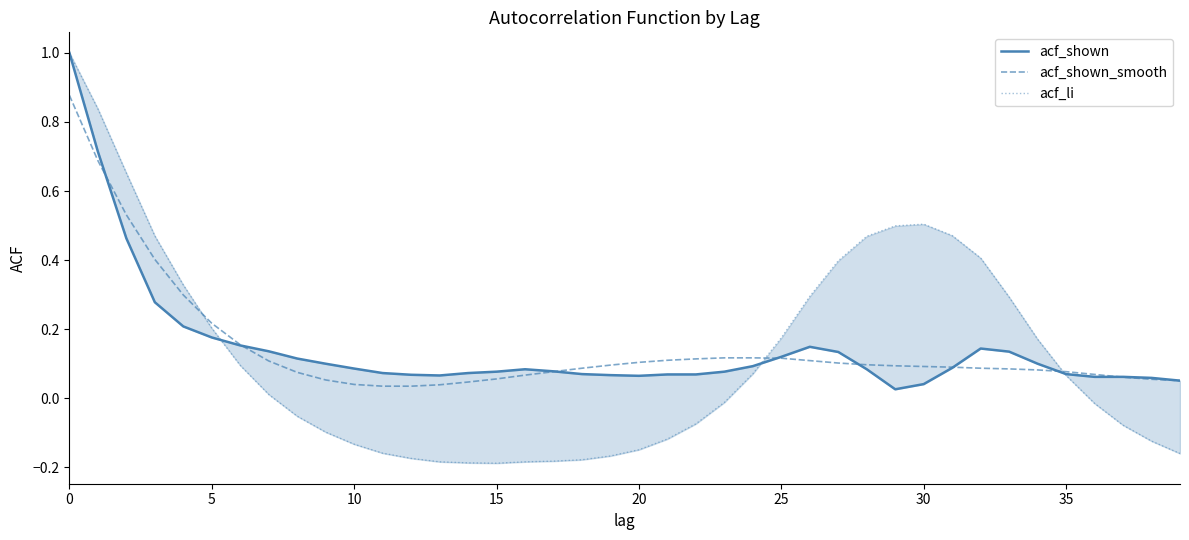

Between 13 and 35, which series saw the biggest shift?

acf_li